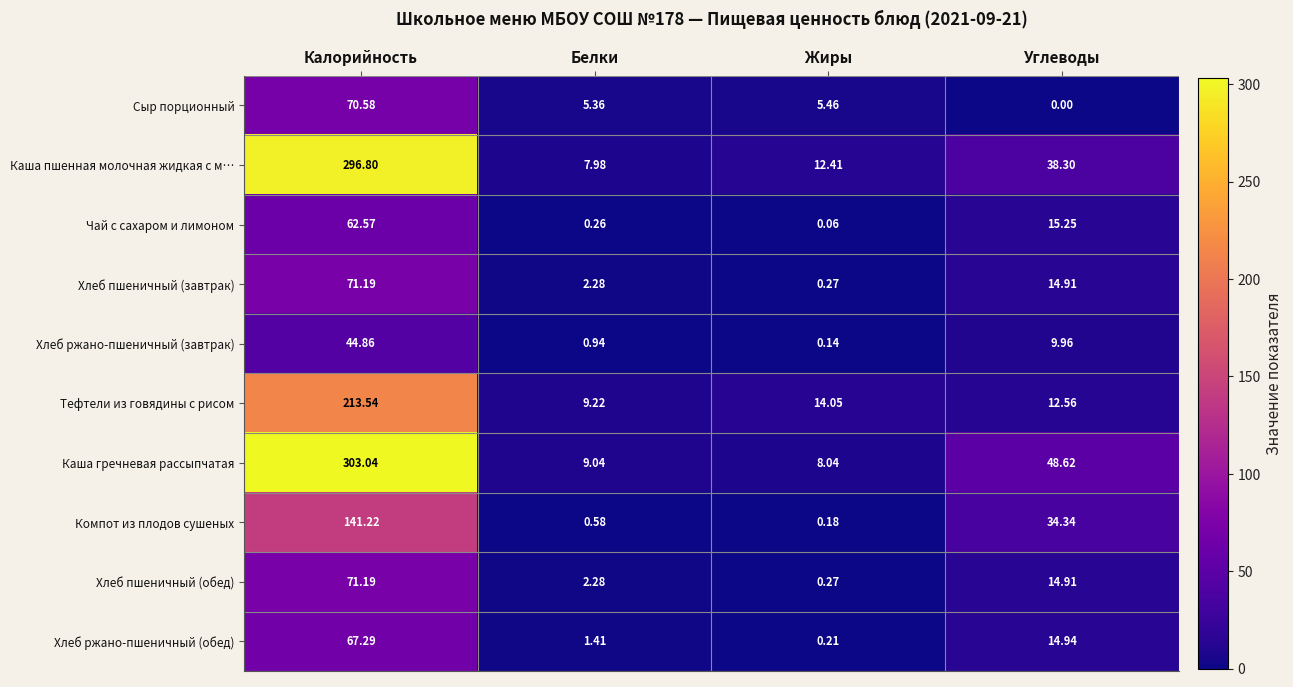

How many values in the Хлеб ржано-пшеничный (завтрак) series are below 9?

2